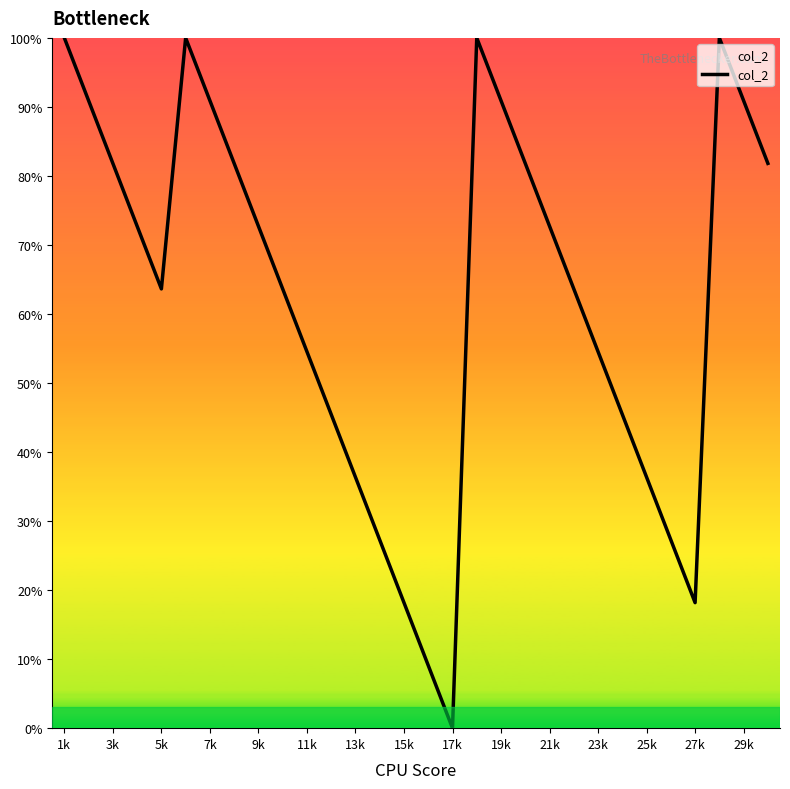

What is the maximum value shown in the chart?

100.0